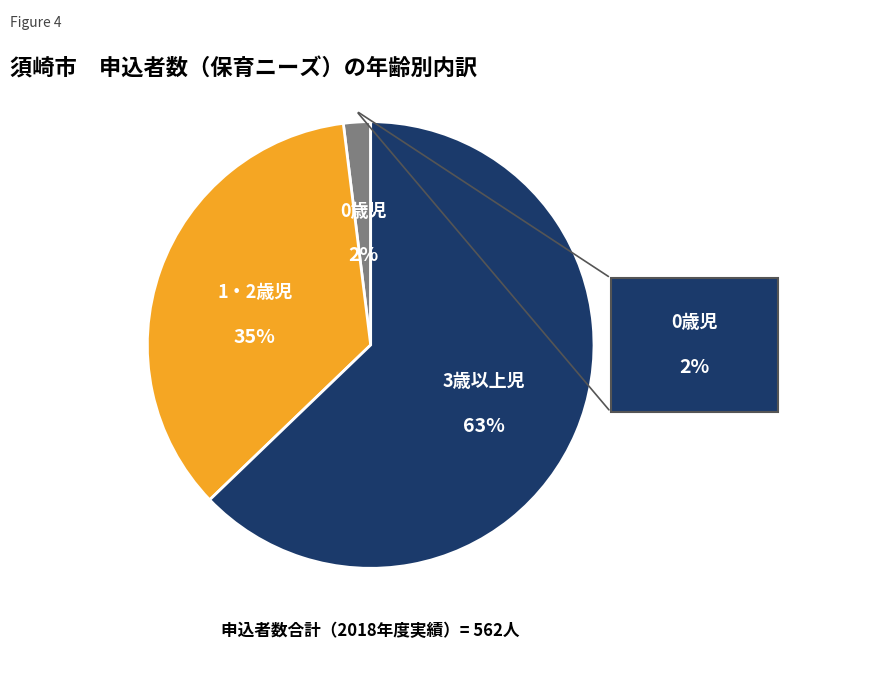

Is there a majority slice in this chart?

Yes